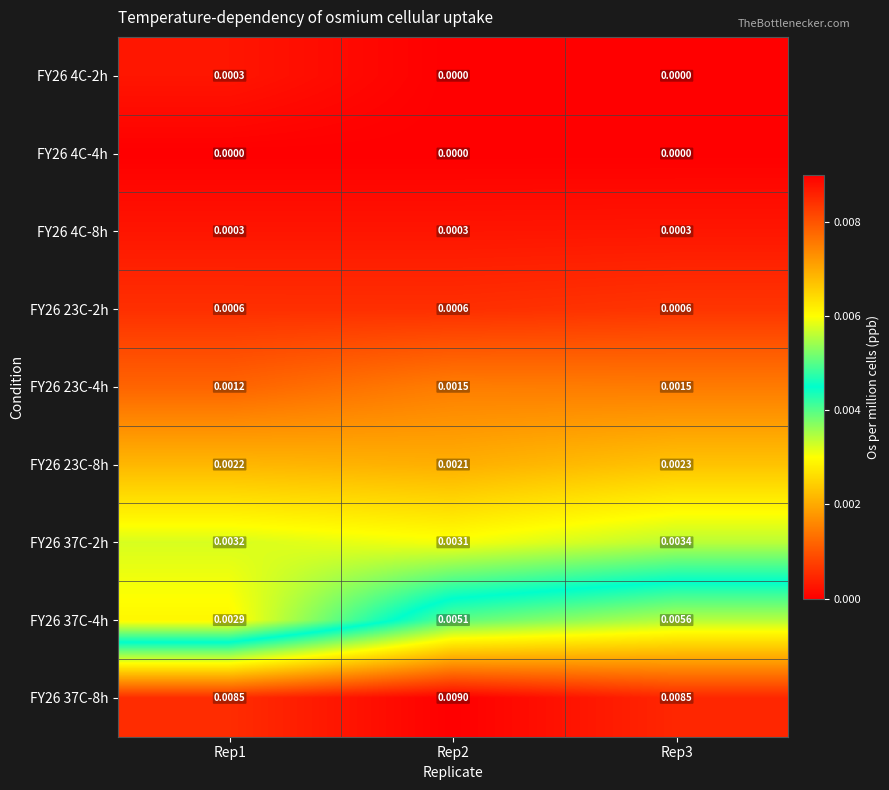

Is the value of FY26 23C-4h at Rep1 greater than the value of FY26 23C-2h at Rep1?

Yes